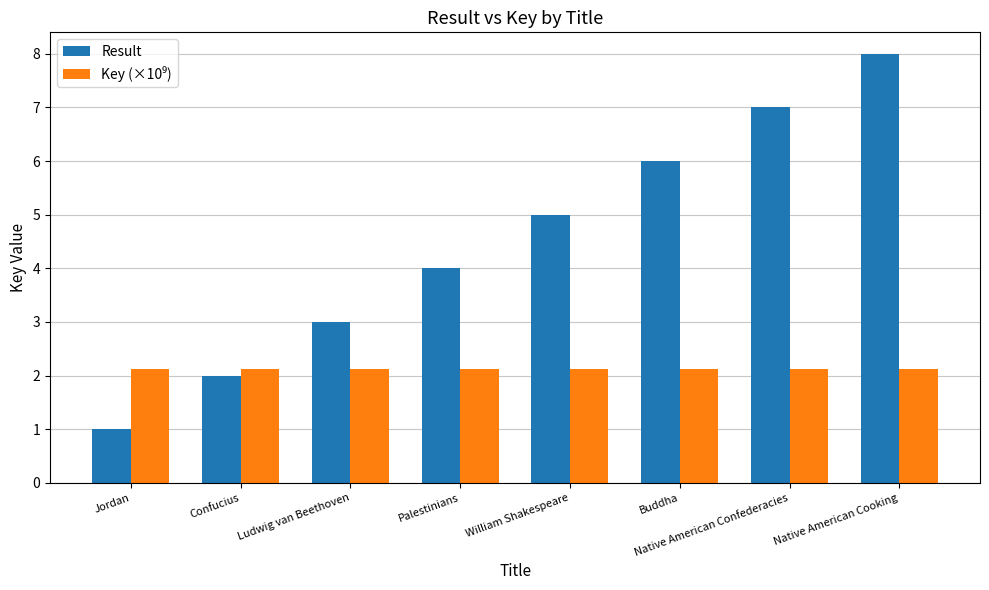

What is the total value across all series at Native American Confederacies?

9.1